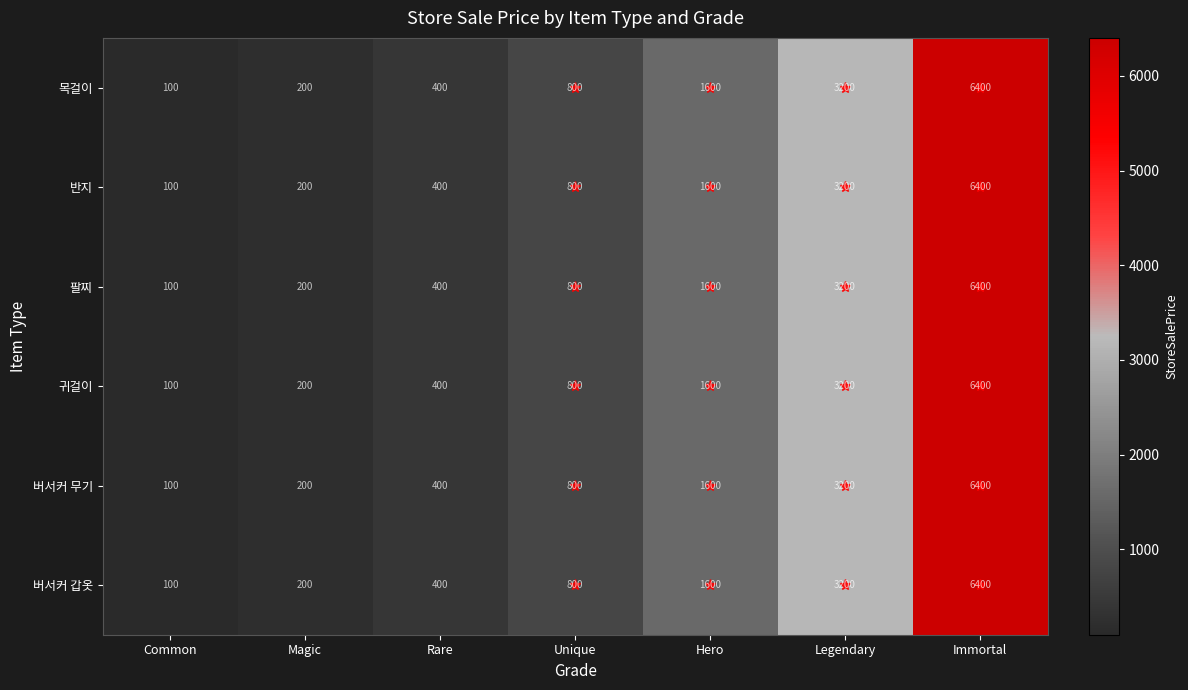

How many series are shown in this chart?

6